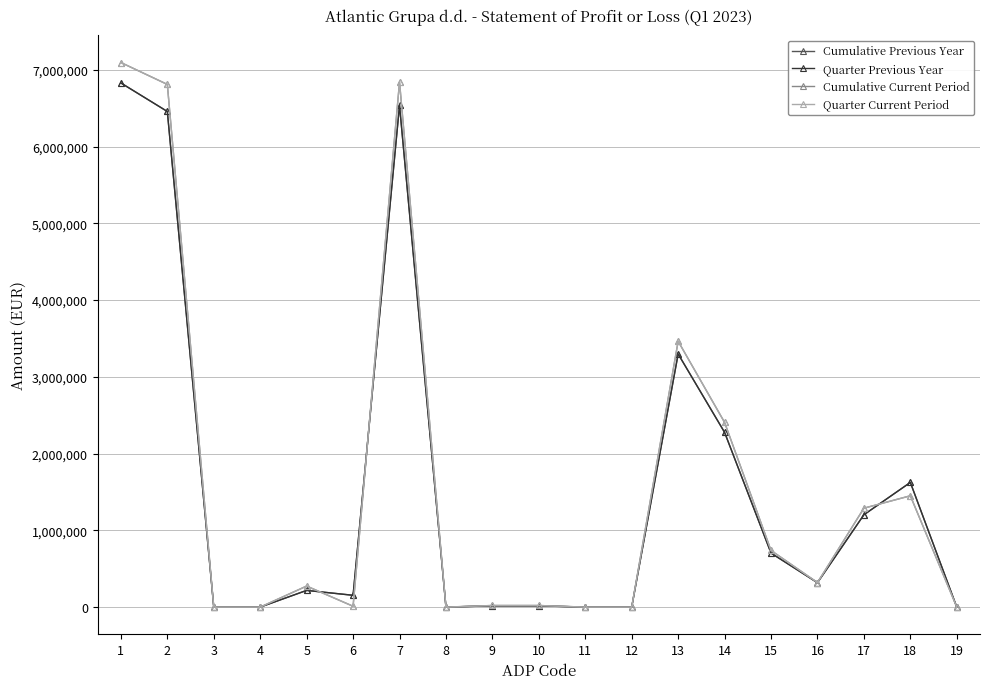

What is the difference between the highest and lowest values at 5?

56390